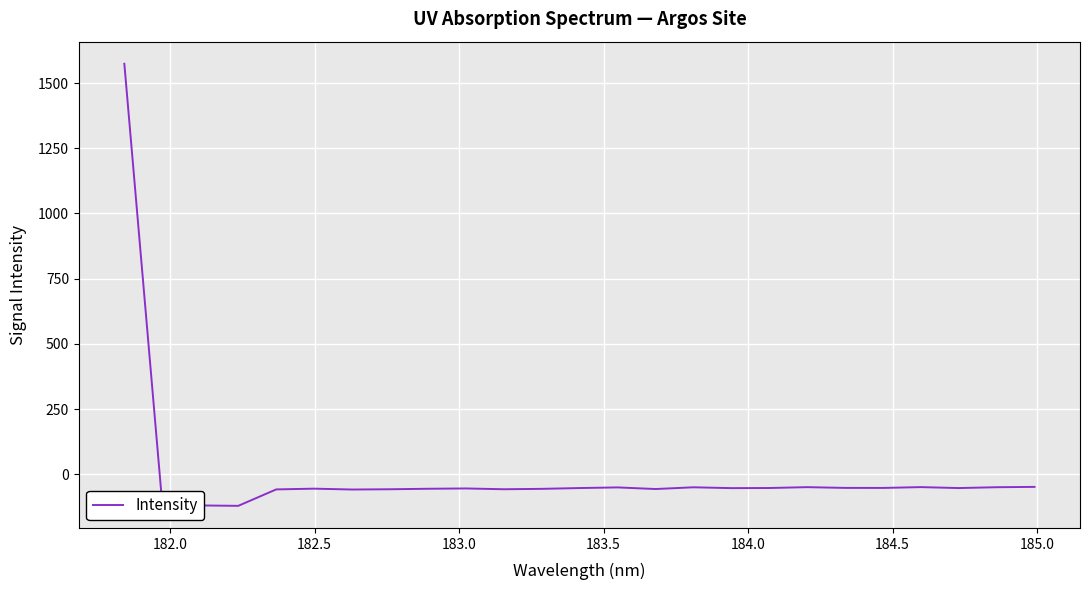

What is the greatest value displayed?

1573.7